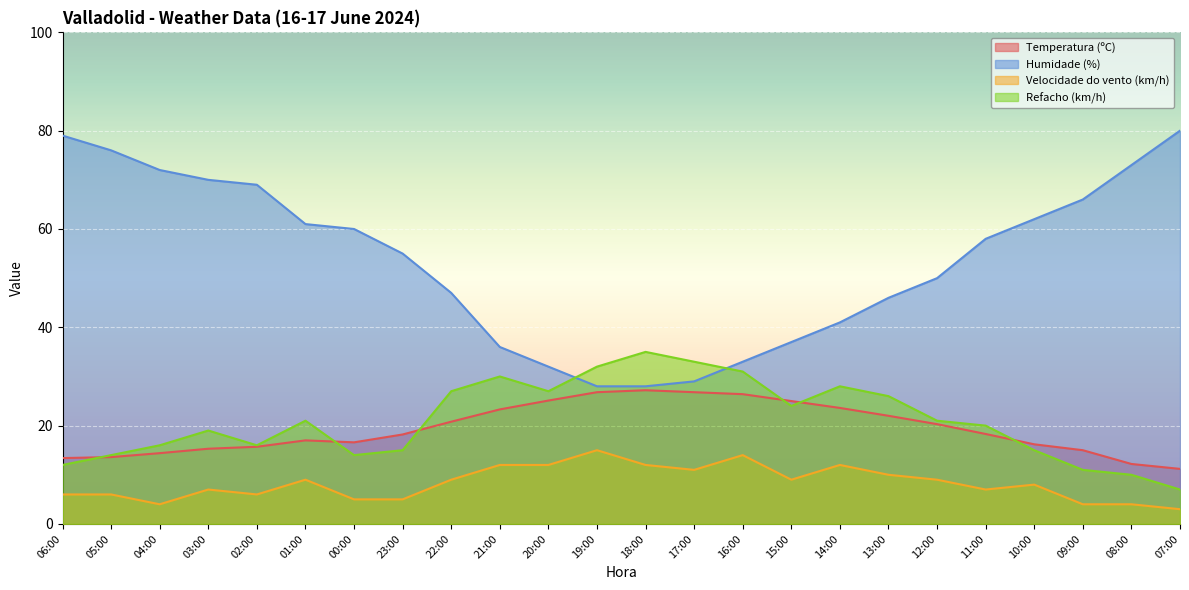

Rank the series at 05:00 from highest to lowest value.

Humidade (%), Refacho (km/h), Temperatura (ºC), Velocidade do vento (km/h)